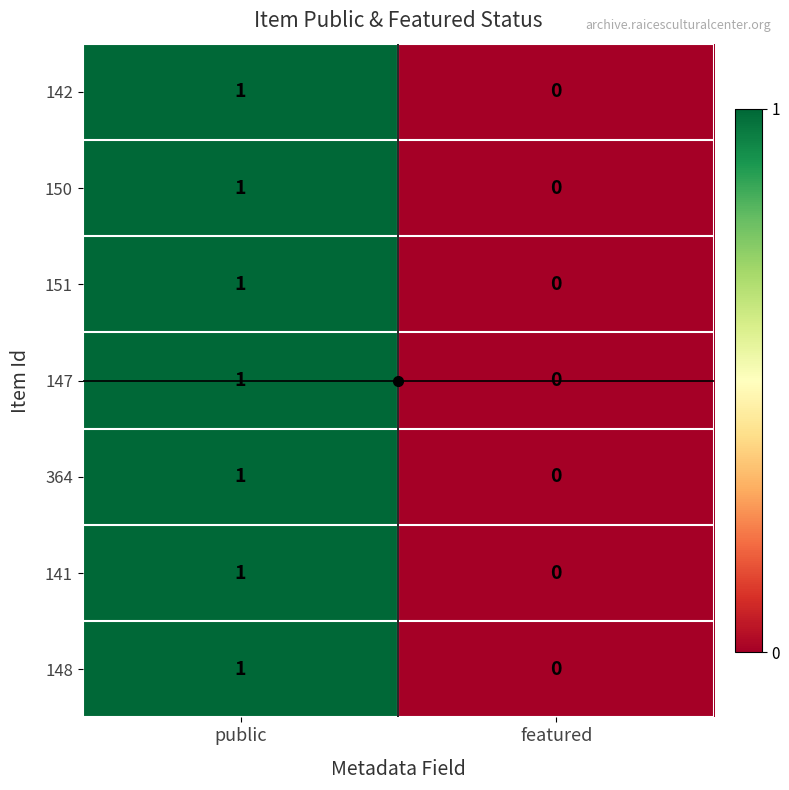

Where is 151 nearest to the value 0?

featured